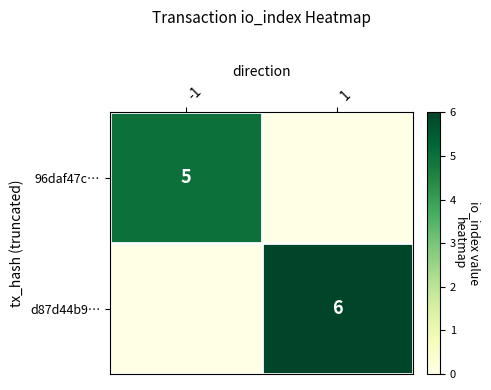

The d87d44b9… series shows 6 at 1. True or false?

True